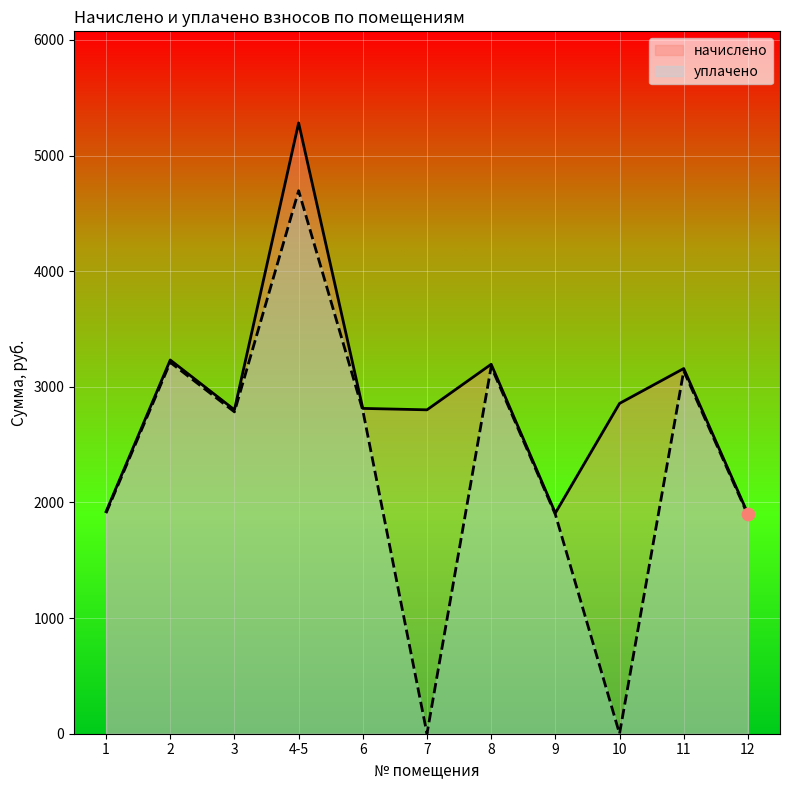

Which series has the largest total across all categories?

начислено